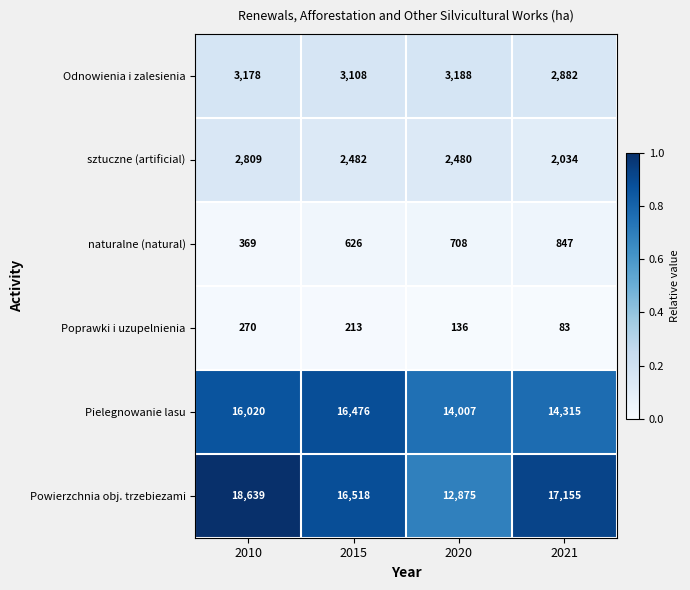

List the series in order of their peak value, highest first.

Powierzchnia obj. trzebiezami, Pielegnowanie lasu, Odnowienia i zalesienia, sztuczne (artificial), naturalne (natural), Poprawki i uzupelnienia